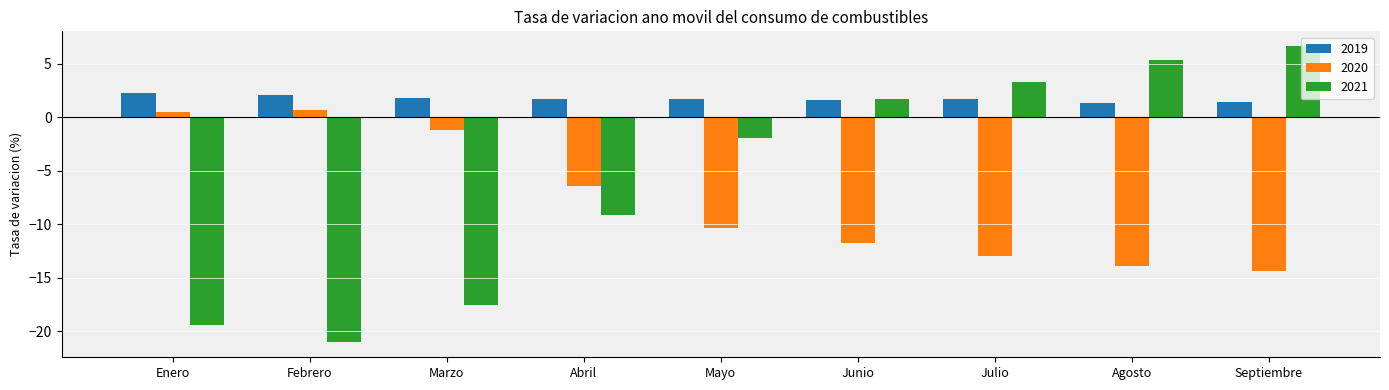

Which series has the widest spread of values?

2021